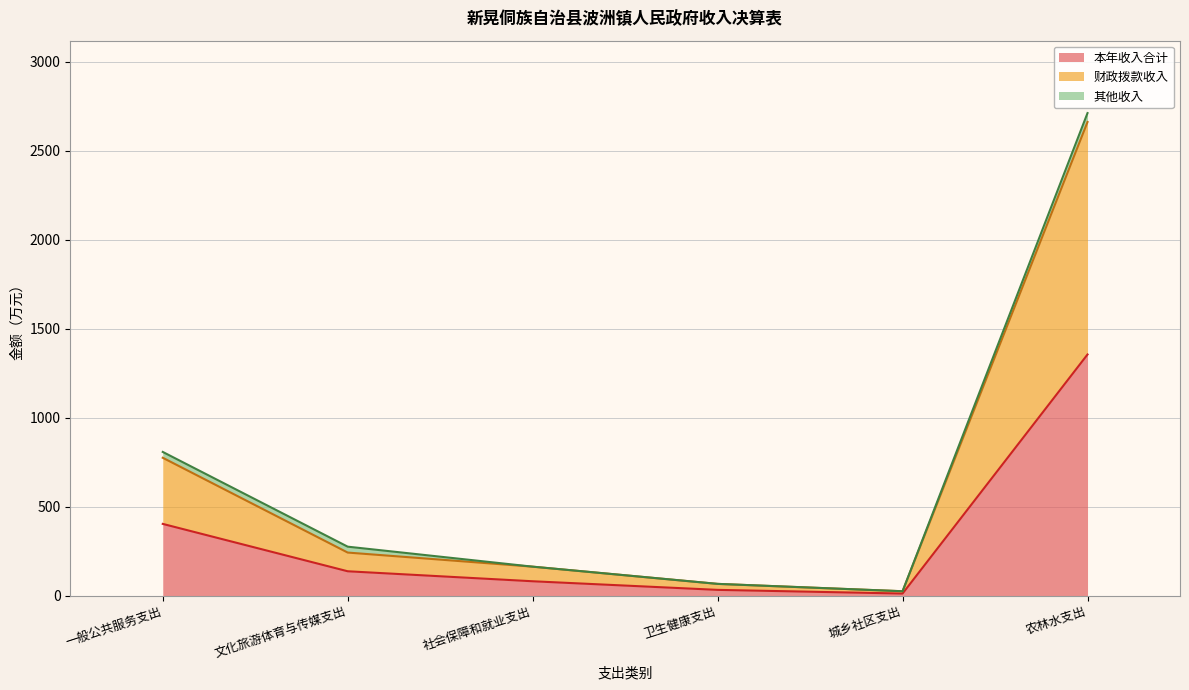

At which label does 财政拨款收入 reach its minimum?

城乡社区支出